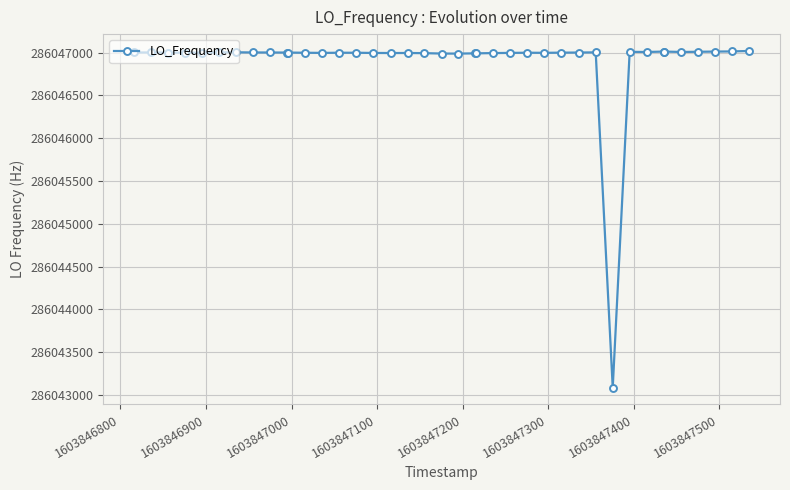

What is the value of the 30th point from the left?

286047002.0